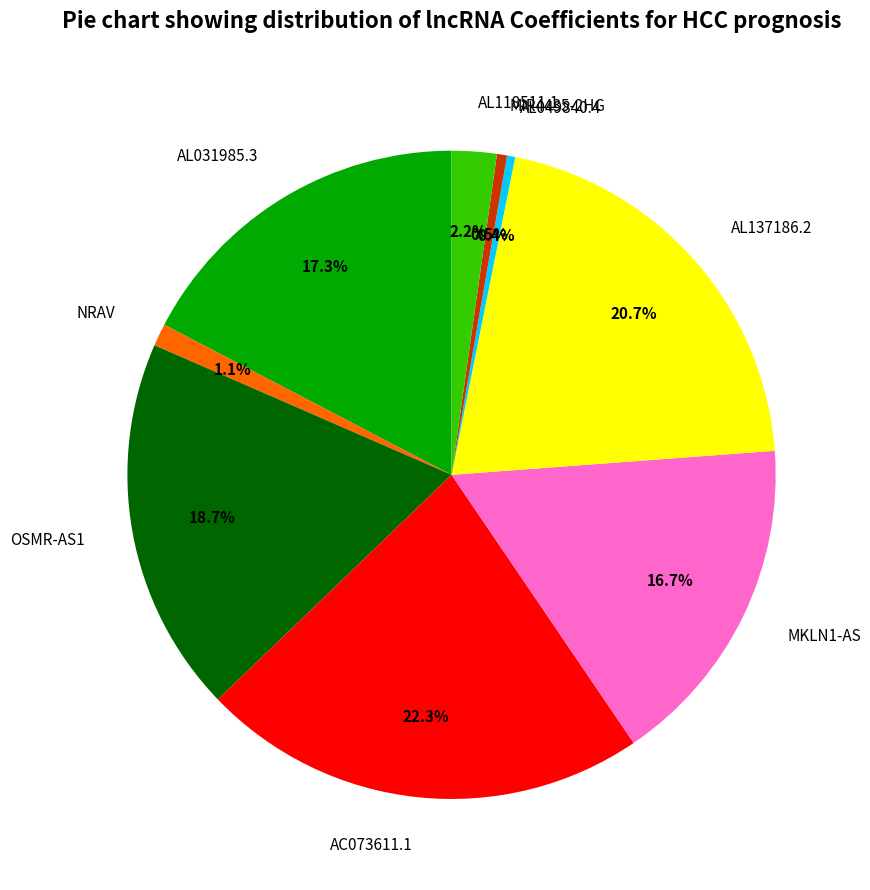

How many slices are in this pie chart?

9